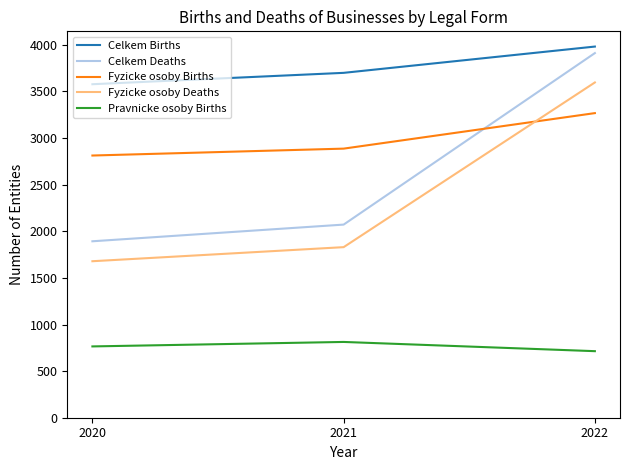

What is the highest value of the Fyzicke osoby Deaths series?

3597